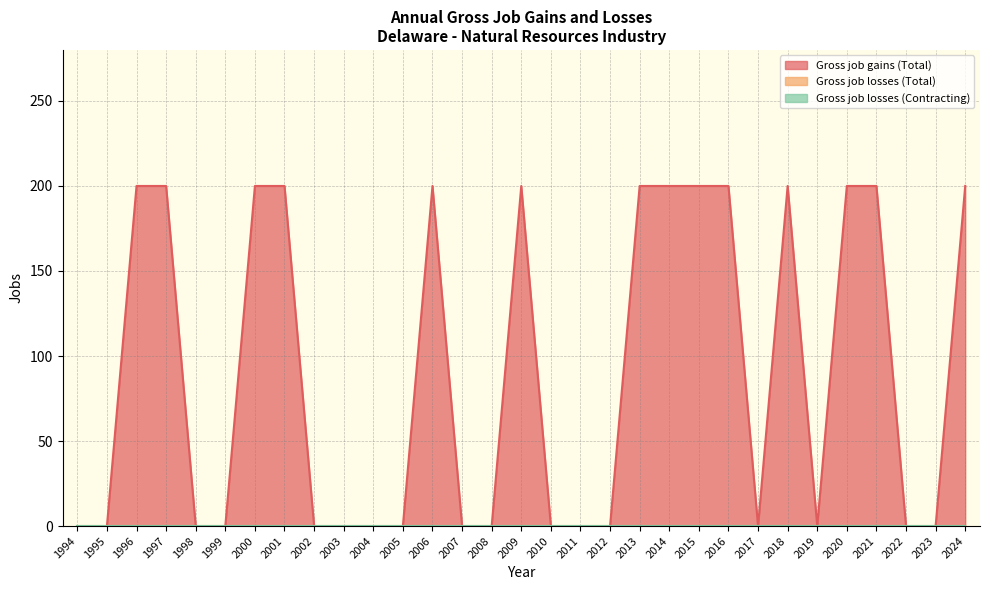

Is it true that Gross job gains (Total) equals 200 at 2013?

True